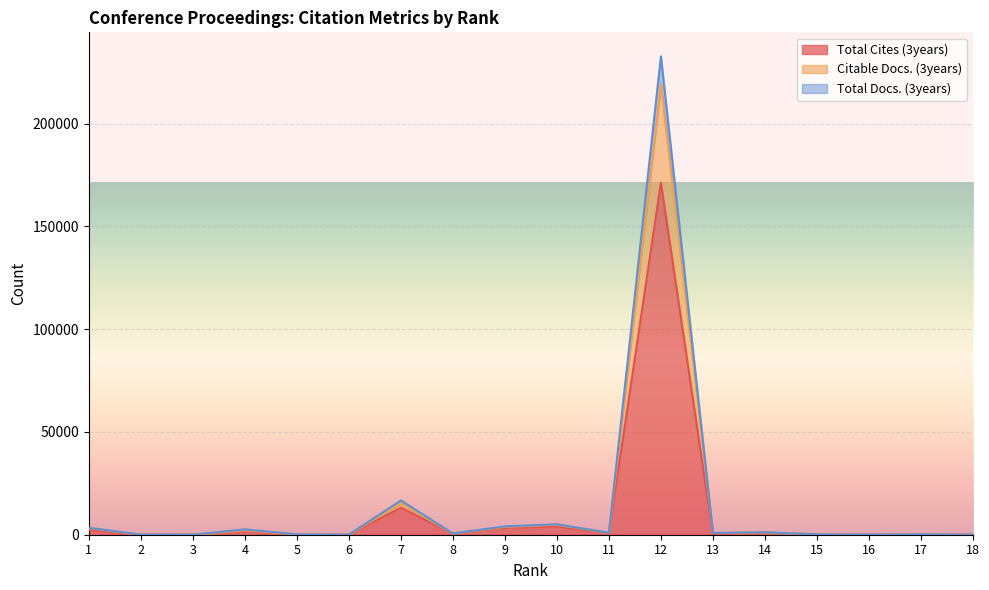

True or false: Total Docs. (3years) has a value of 5 at 18.

False